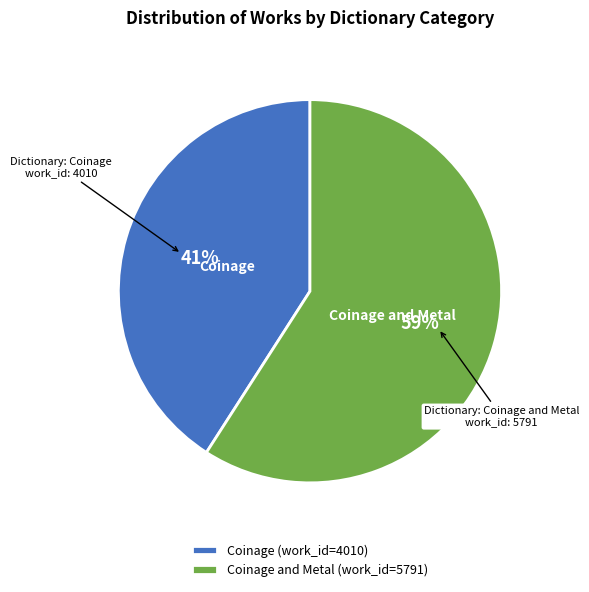

What percentage is the Coinage (work_id=4010) slice, to the nearest percent?

41%